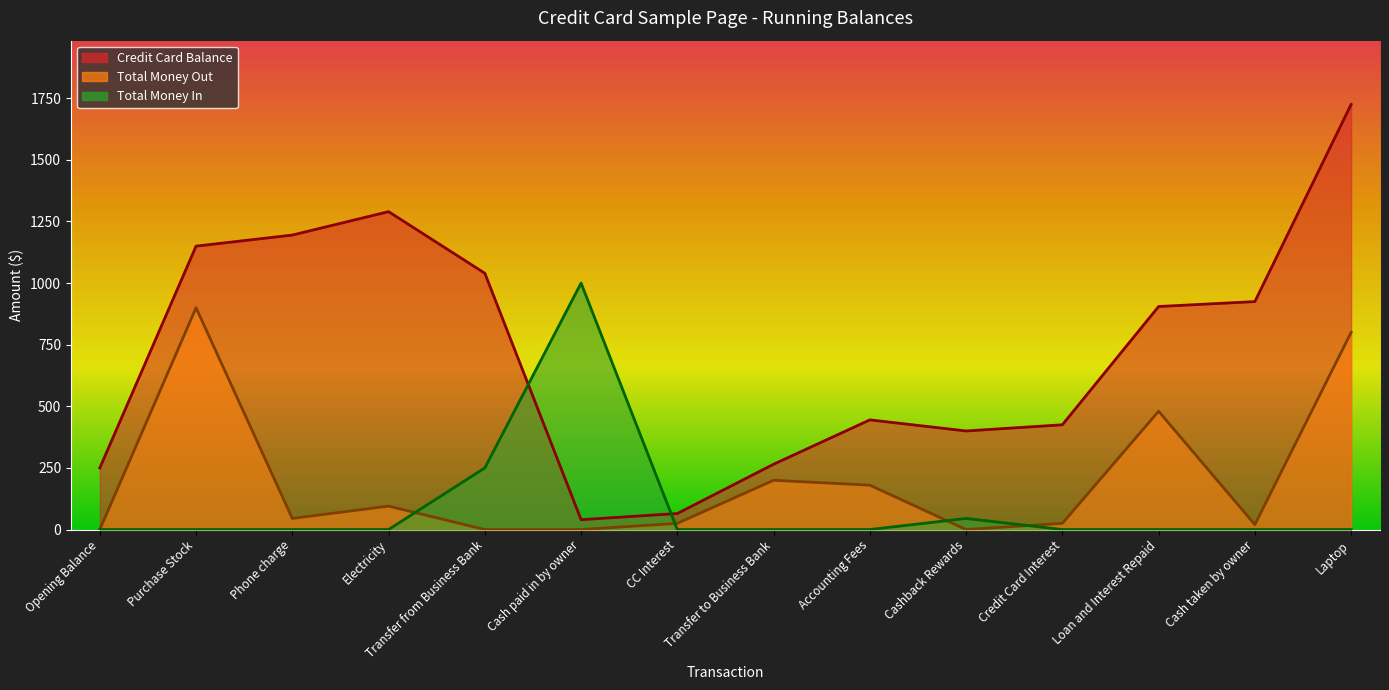

Reading right to left, what are all the values shown in this chart?

Credit Card Balance: 1725	925	905	425	400	445	265	65	40	1040	1290	1195	1150	250
Total Money Out: 800	20	480	25	0	180	200	25	0	0	95	45	900	0
Total Money In: 0	0	0	0	45	0	0	0	1000	250	0	0	0	0